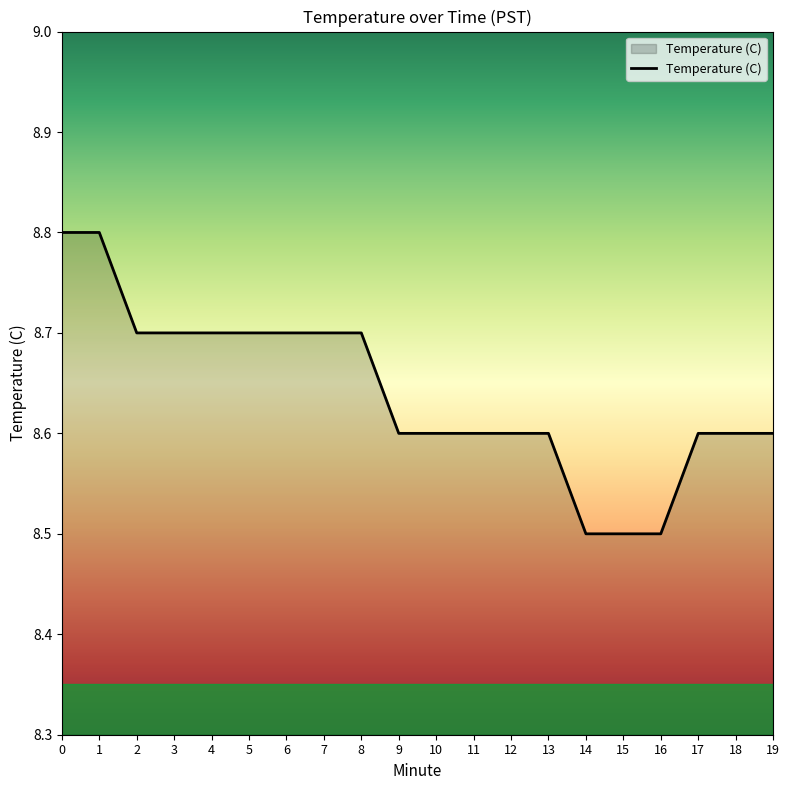

Reading left to right, extract all data points from this chart.

8.8	8.8	8.7	8.7	8.7	8.7	8.7	8.7	8.7	8.6	8.6	8.6	8.6	8.6	8.5	8.5	8.5	8.6	8.6	8.6